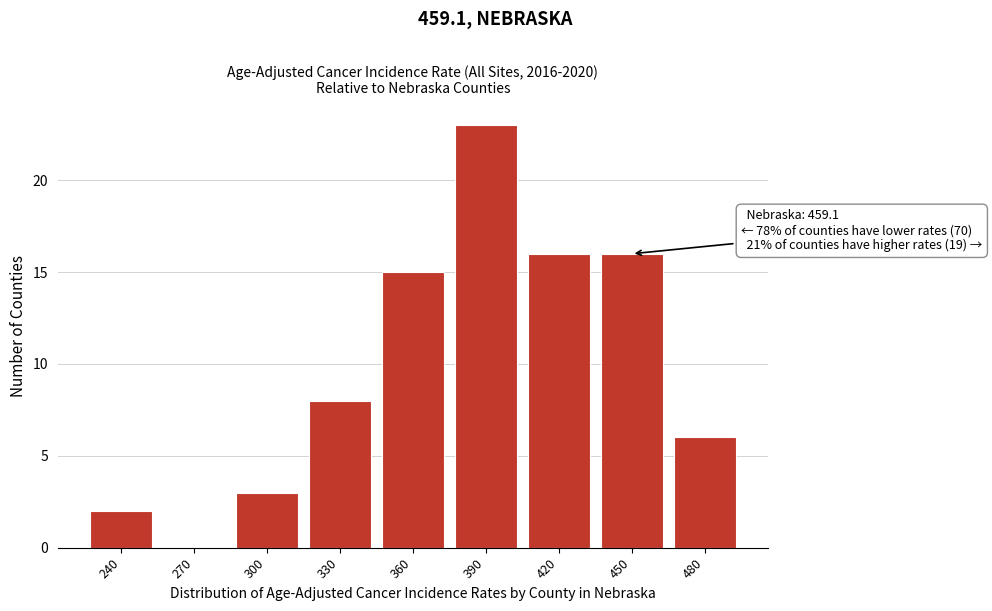

Reading left to right, transcribe all the data shown in this chart.

240=2	270=0	300=3	330=8	360=15	390=23	420=16	450=16	480=6